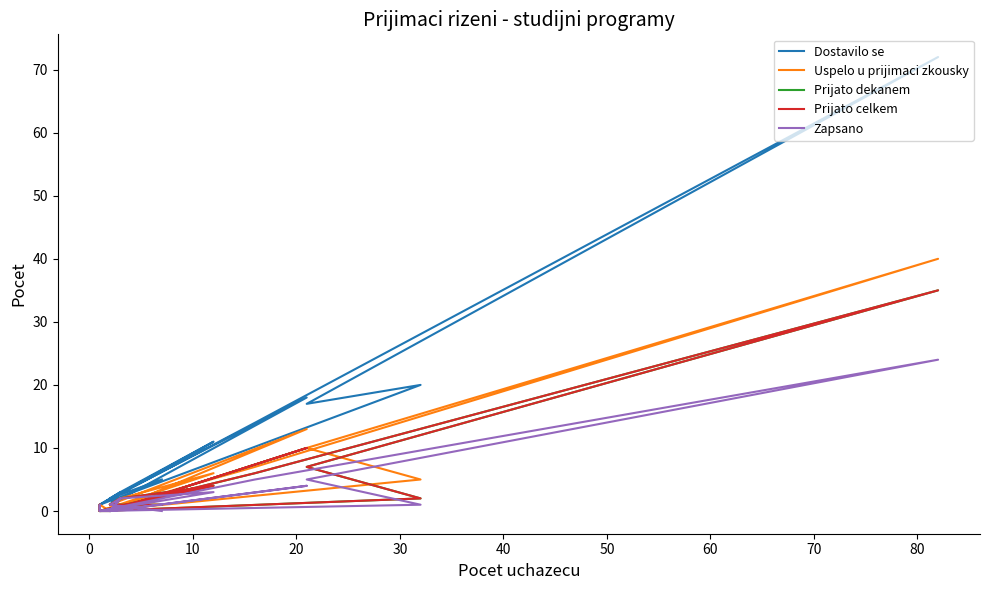

In Prijato dekanem, how many points are lower than both neighbors (excluding endpoints)?

3